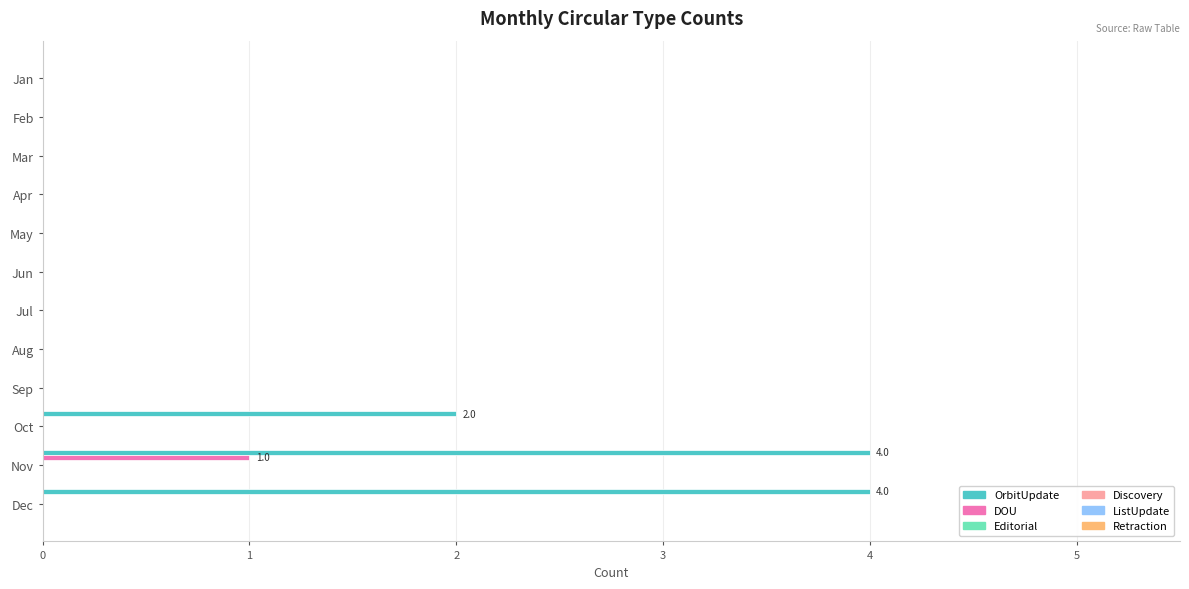

Which series has the largest total across all categories?

OrbitUpdate